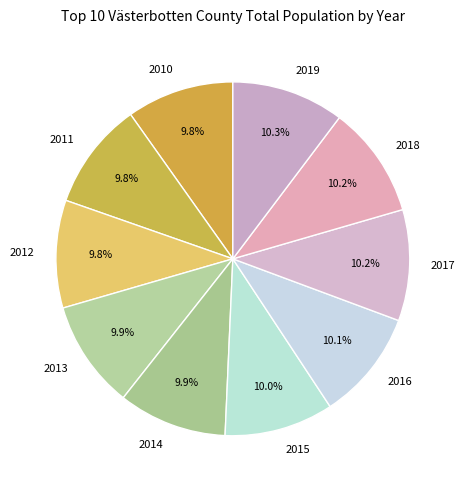

Approximately how many times larger is the value at 2014 compared to 2019?

1.0